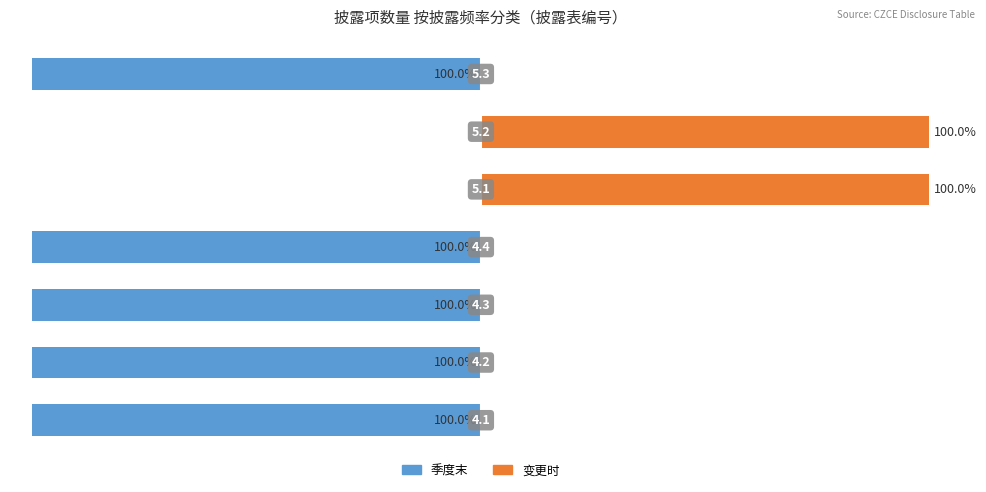

What is the average value of the 变更时 series?

29